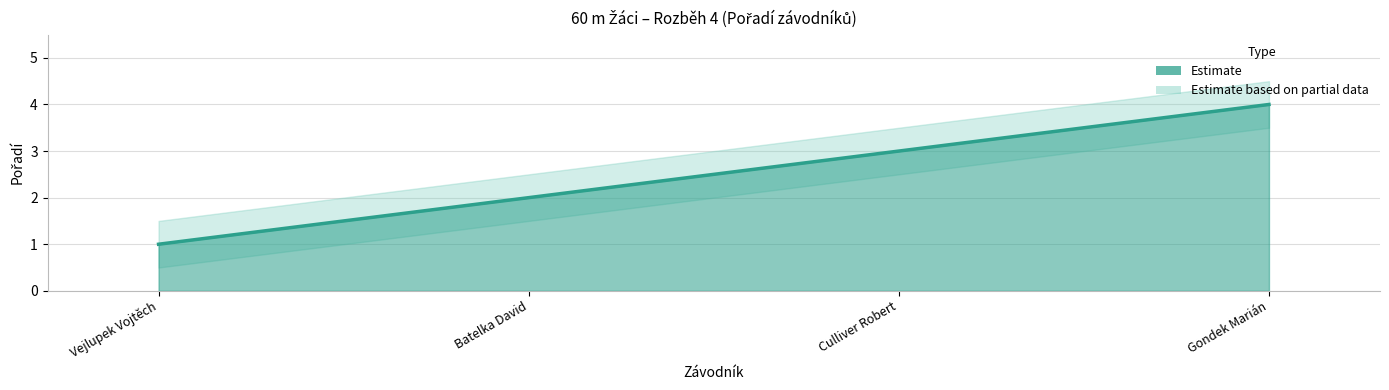

Reading left to right, transcribe all the data shown in this chart.

Pořadí: 1.0	2.0	3.0	4.0
Pořadí_upper: 1.5	2.5	3.5	4.5
Pořadí_lower: 0.5	1.5	2.5	3.5